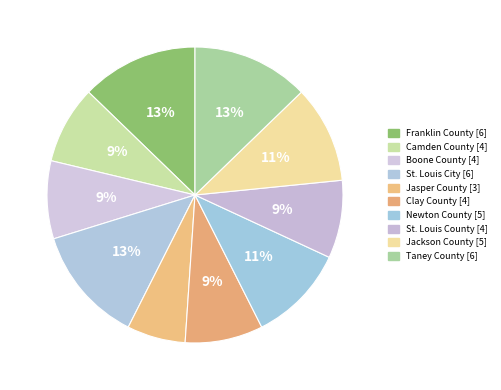

How many slices are in this pie chart?

10